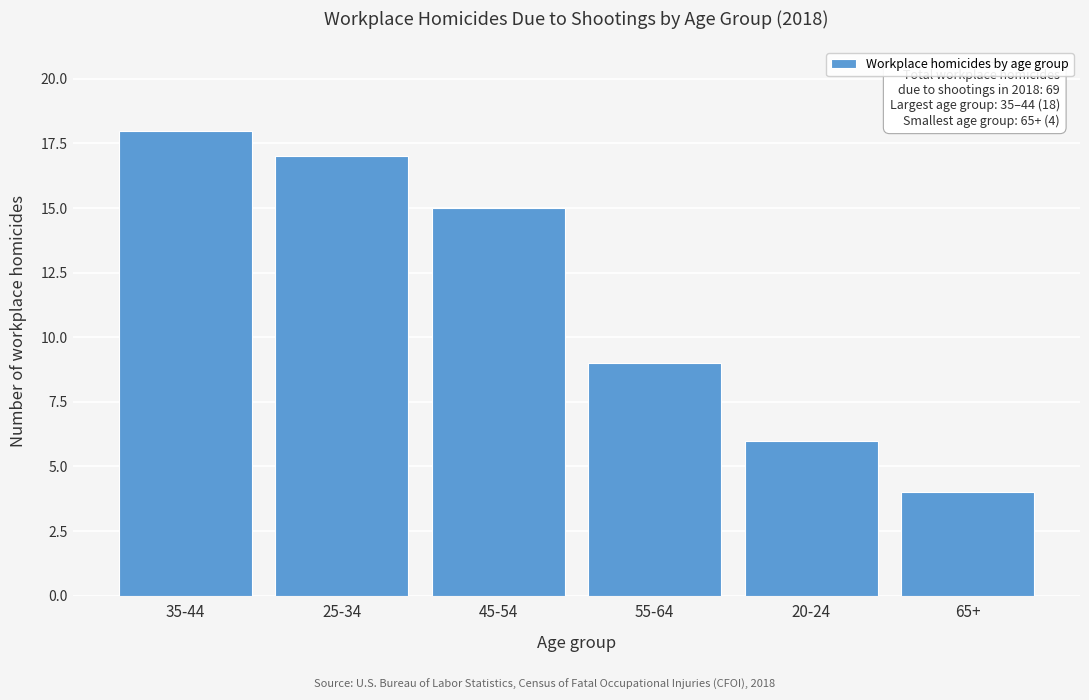

Reading left to right, what are all the values shown in this chart?

35-44=18	25-34=17	45-54=15	55-64=9	20-24=6	65+=4